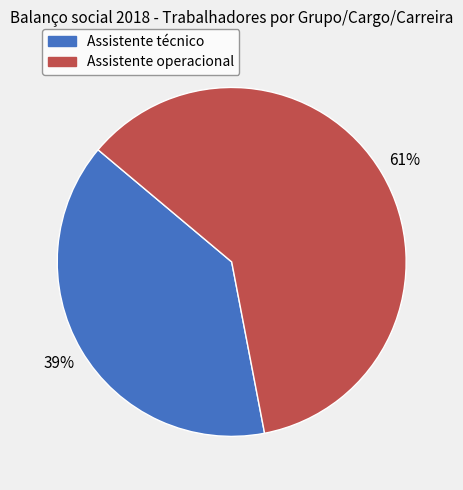

Which slice is the smallest?

Assistente técnico